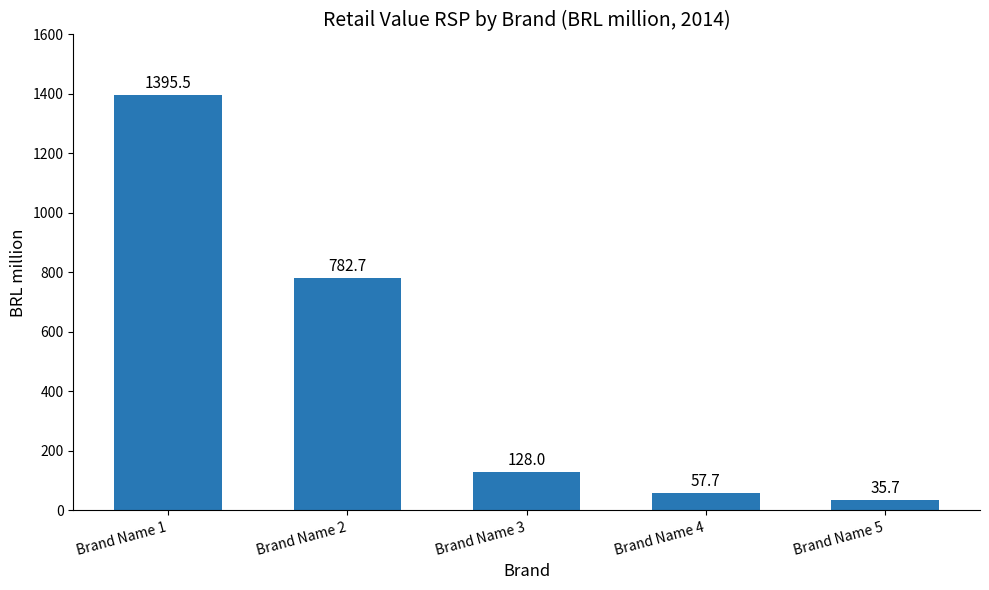

What is the value of the 1st bar from the left?

1395.5